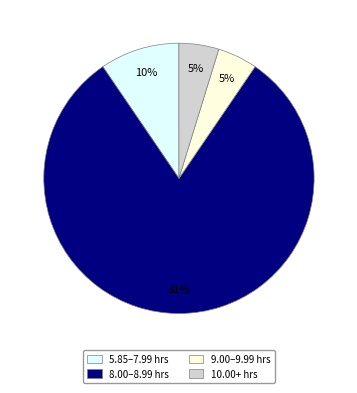

Is there a majority slice in this chart?

Yes